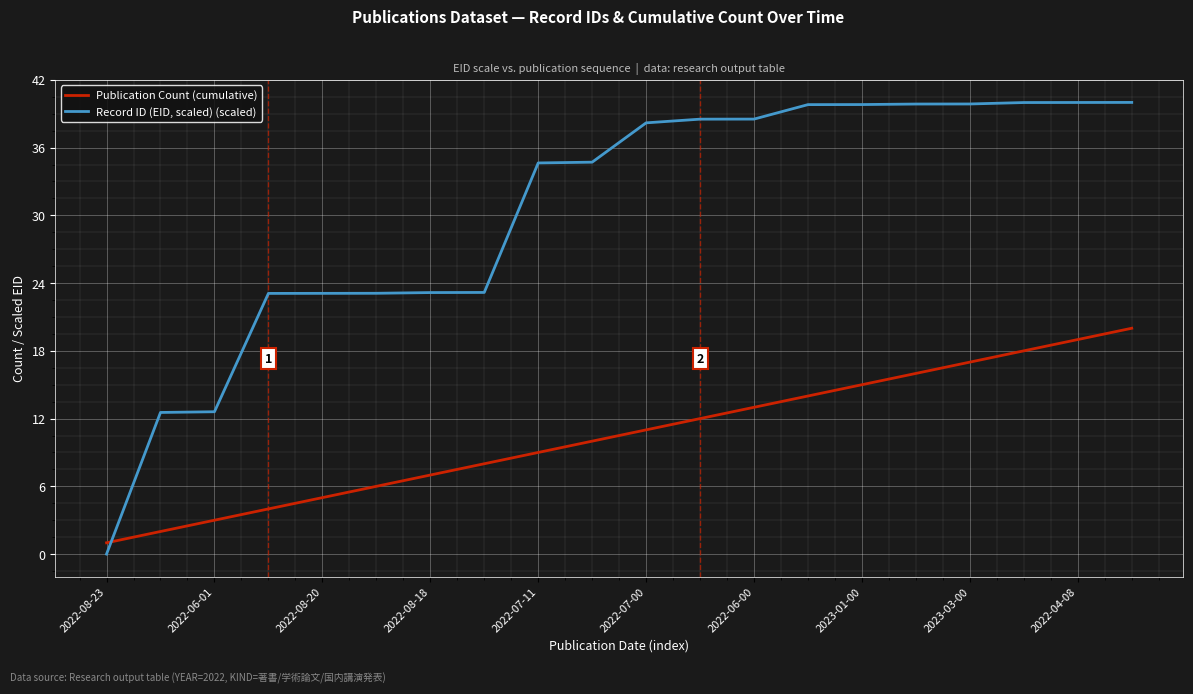

At how many categories does at least one series exceed 35?

10